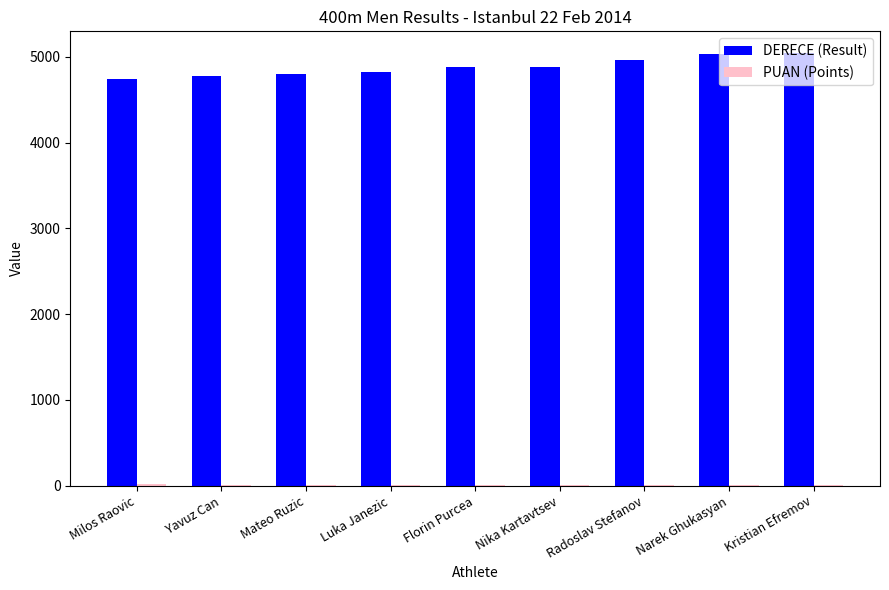

Which series has the largest total across all categories?

DERECE (Result)